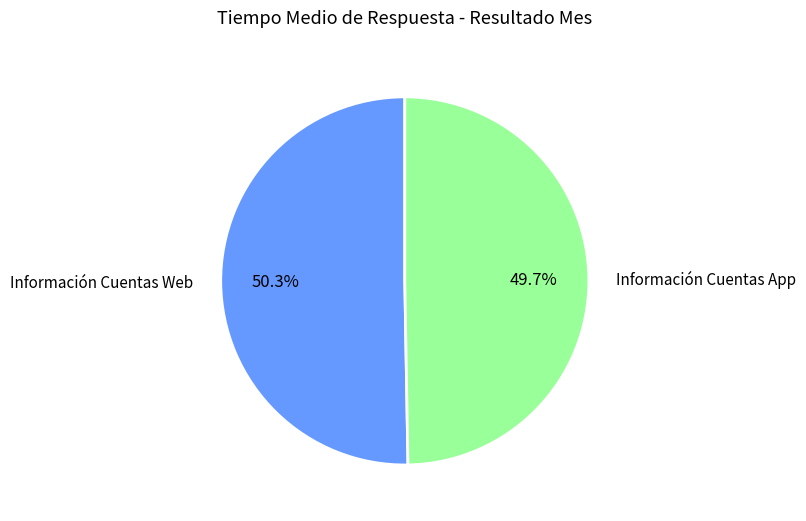

Is there a majority slice in this chart?

Yes